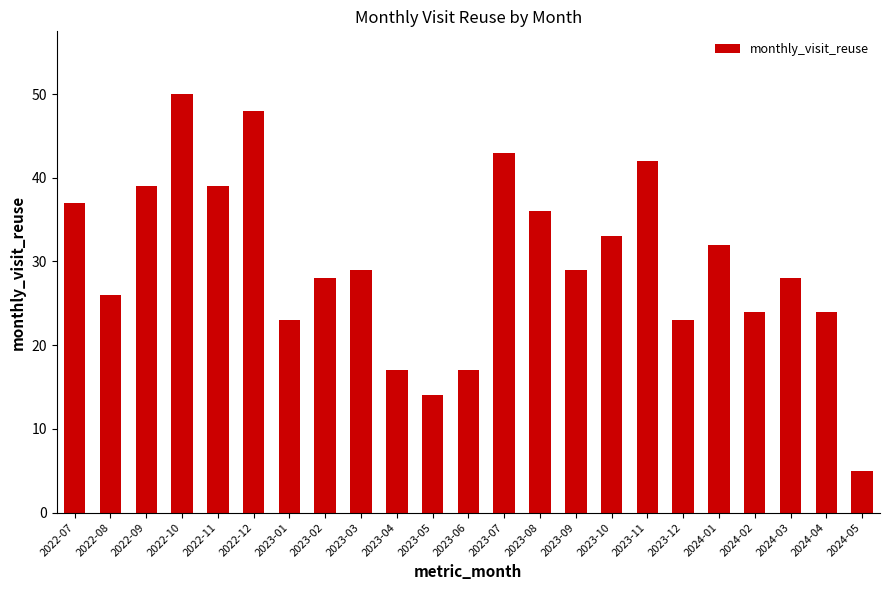

What is the label of the 21st bar from the right?

2022-09